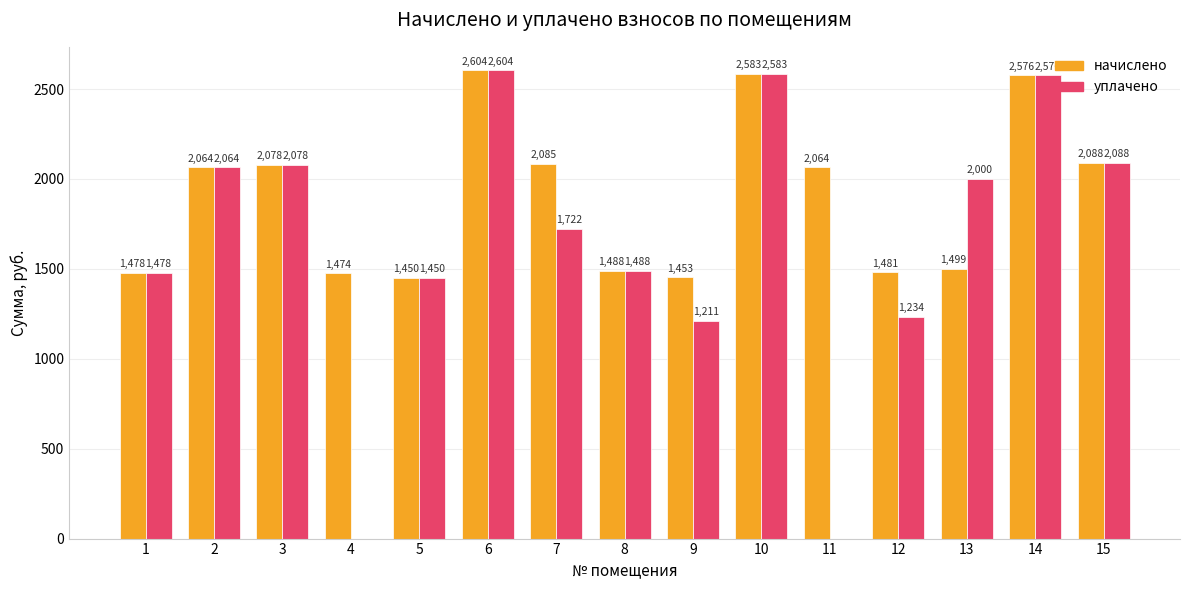

How many values in уплачено are above zero?

13